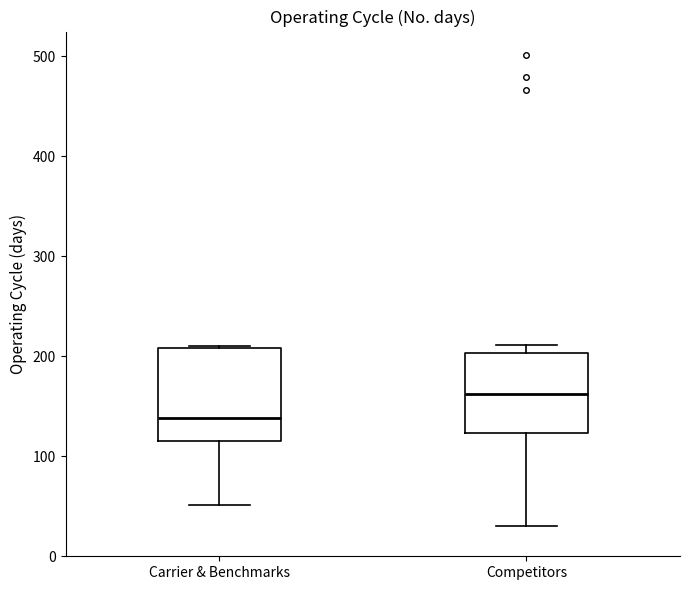

Which box's median line is the lowest?

Carrier & Benchmarks